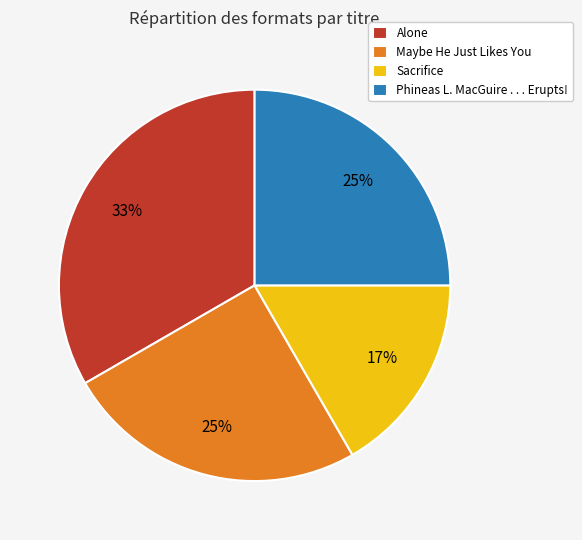

How many slices are in this pie chart?

4